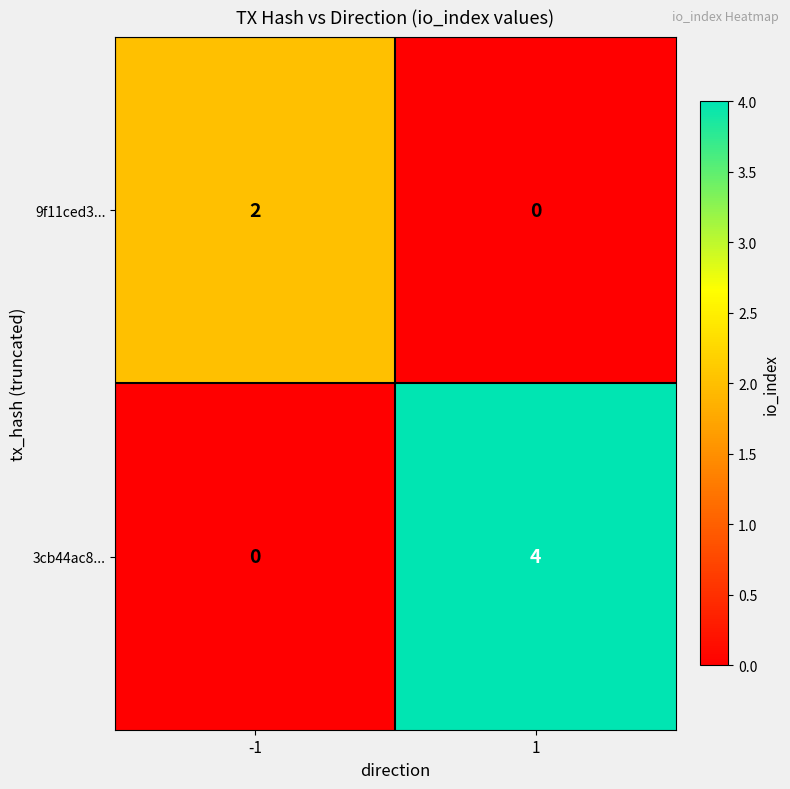

What is the difference between the 3cb44ac8... values at -1 and 1?

4